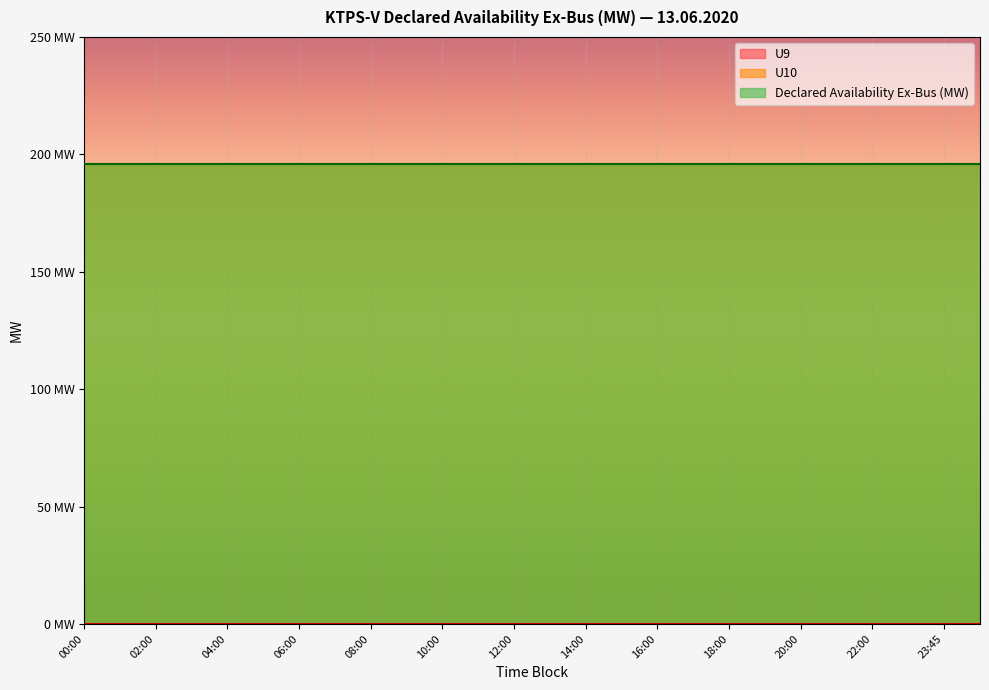

What is the sum of all Declared Availability Ex-Bus (MW) values?

5096